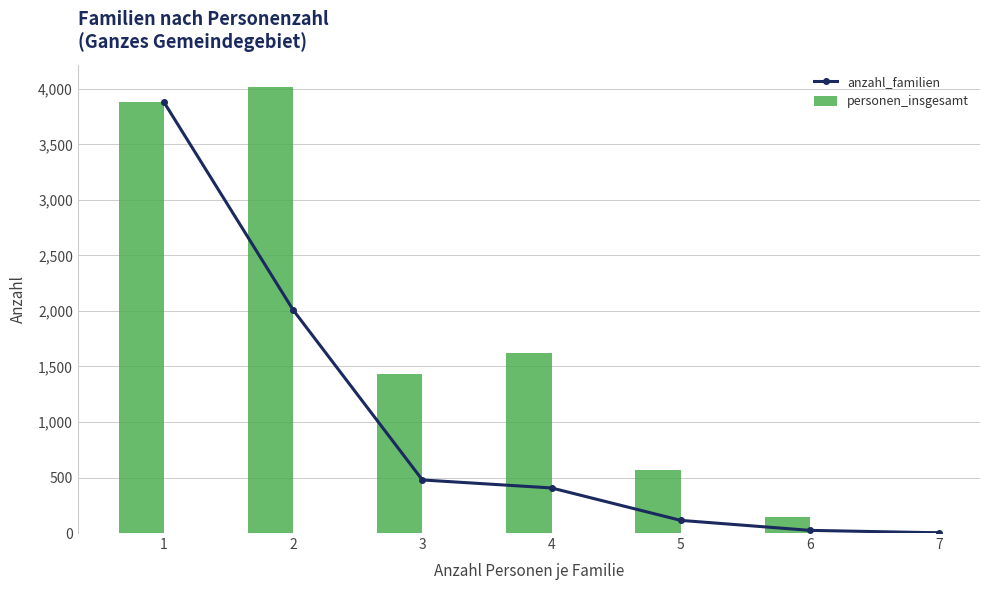

At which label is anzahl_familien closest to 1940?

2